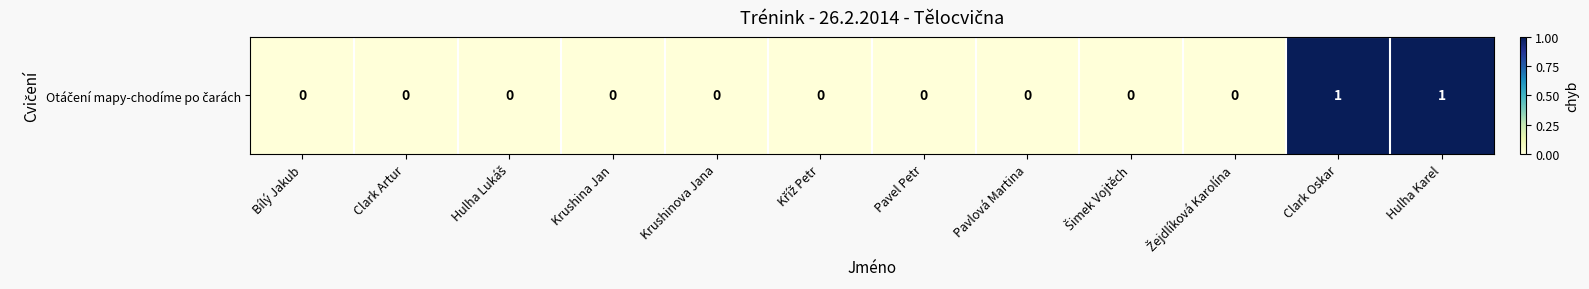

True or false: the data shows -1 at Kříž Petr.

False